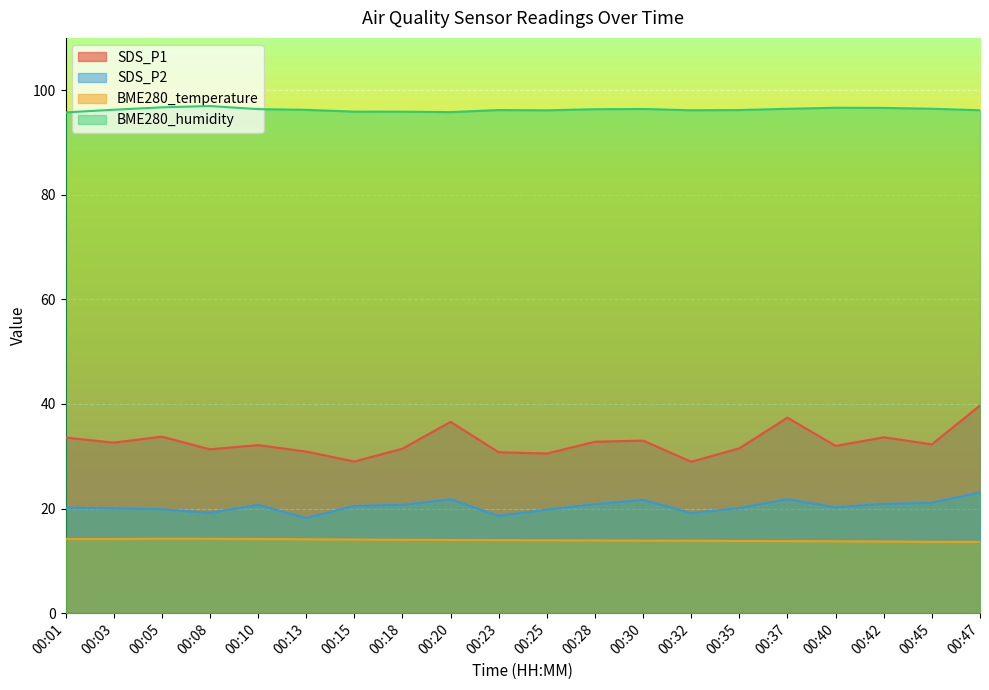

Count the number of data series in this chart.

4